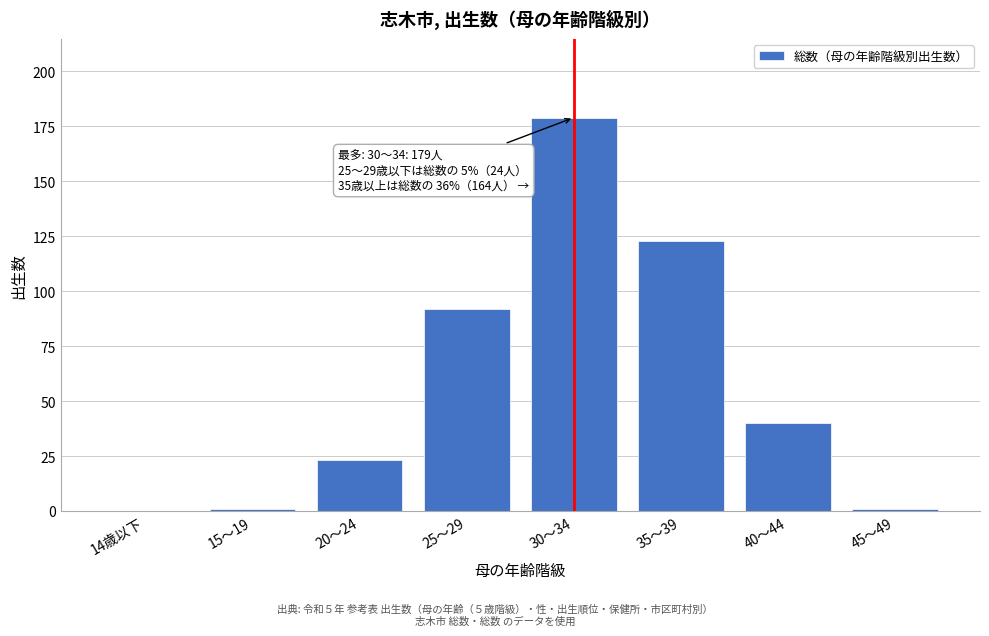

Reading left to right, what are all the values shown in this chart?

14歳以下=0	15～19=1	20～24=23	25～29=92	30～34=179	35～39=123	40～44=40	45～49=1